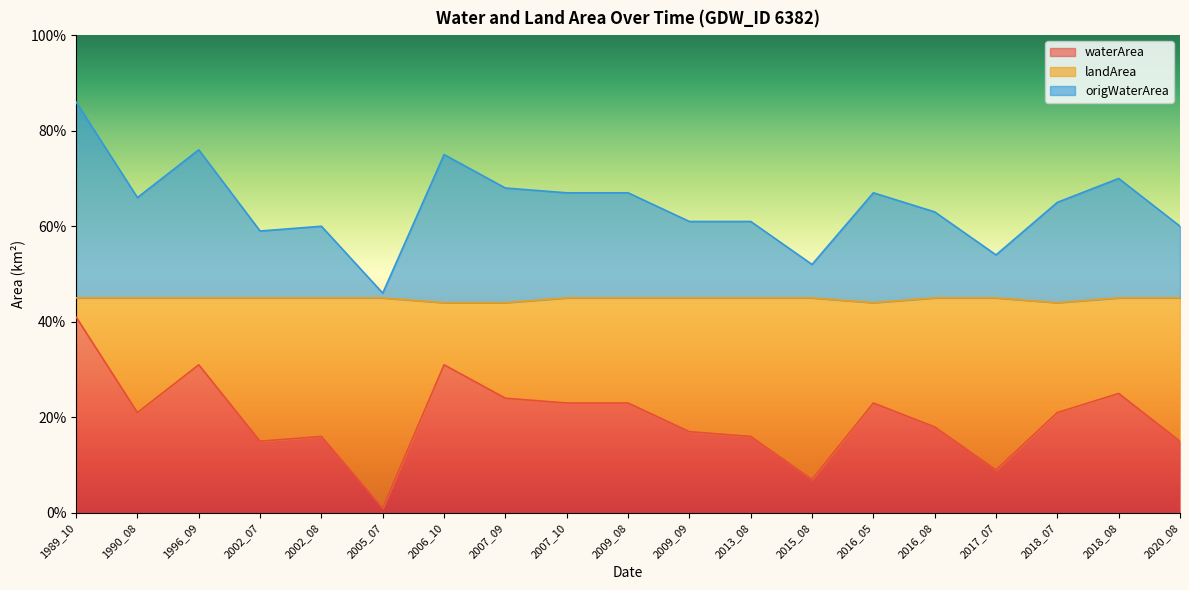

True or false: landArea and waterArea intersect in this chart.

False